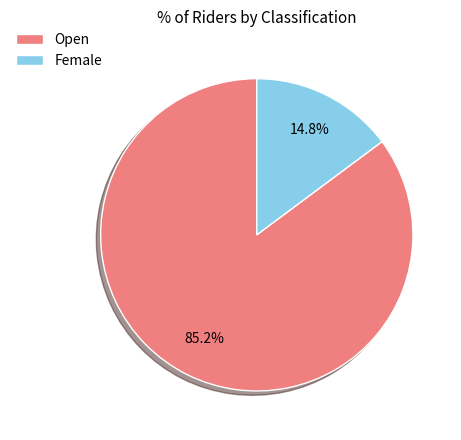

What is the total percentage of Open and Female?

100.0%